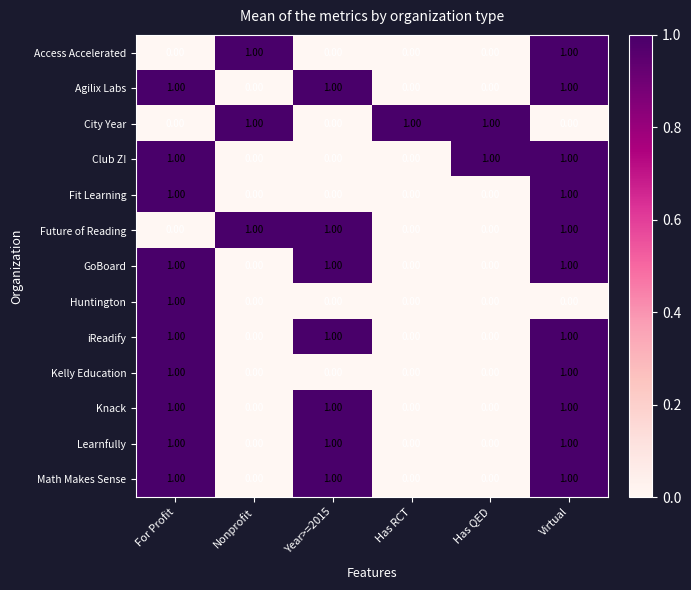

What is the sum of all Club Z! values?

3